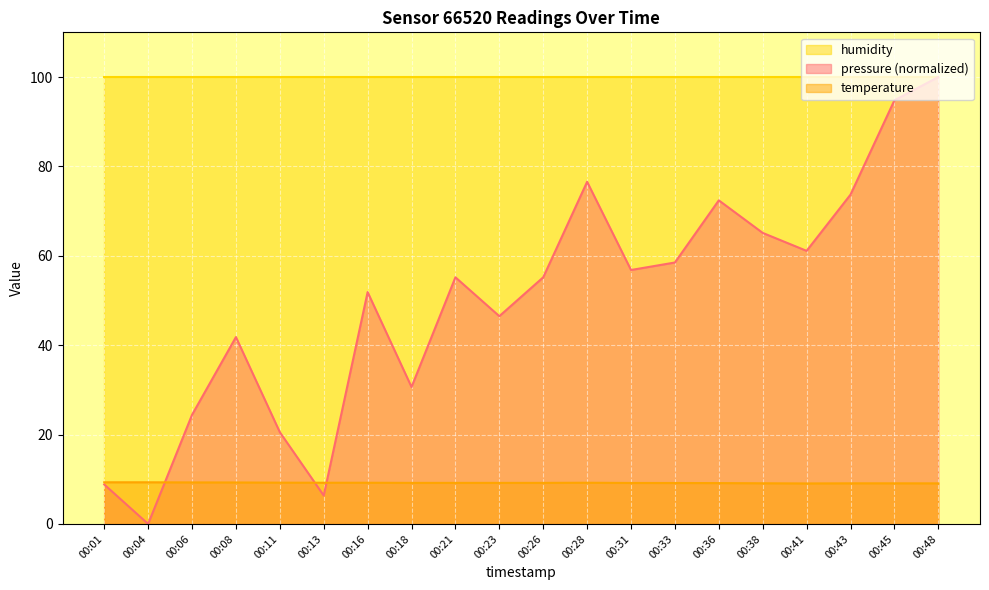

At how many categories does at least one series exceed 71?

20